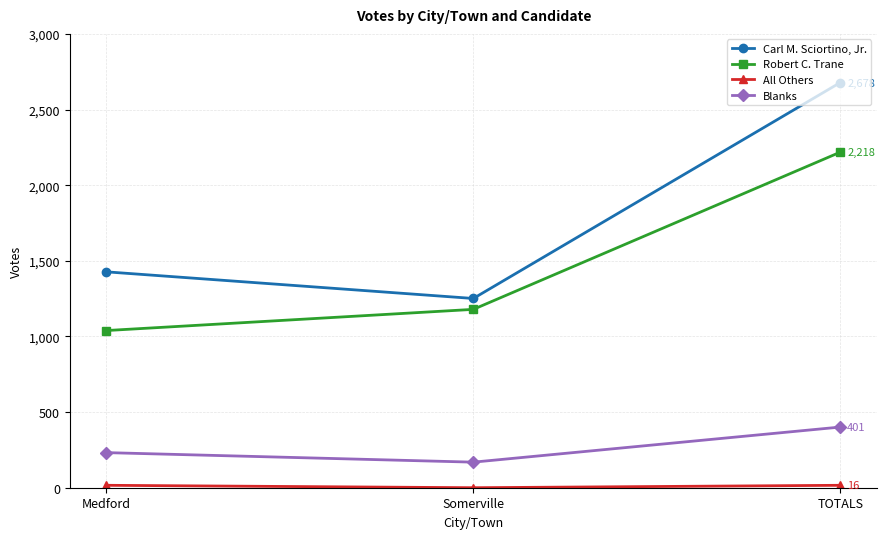

What is the approximate value of Robert C. Trane at Somerville?

1179